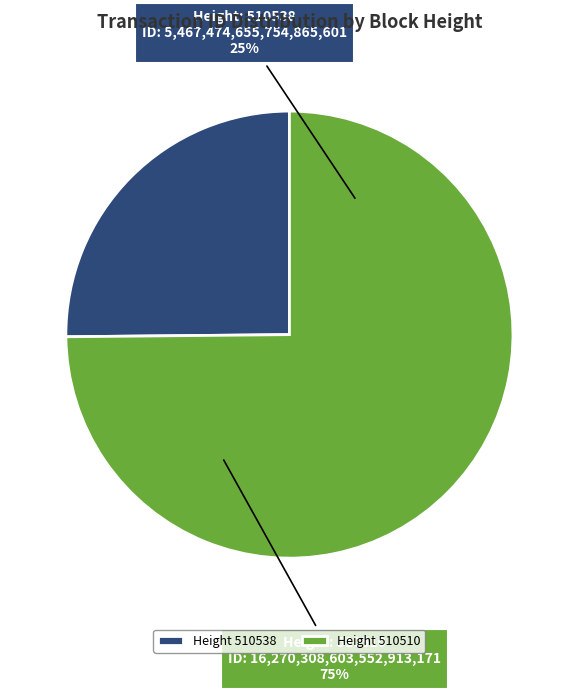

To the nearest percent, what percentage of the pie is 510510?

75%